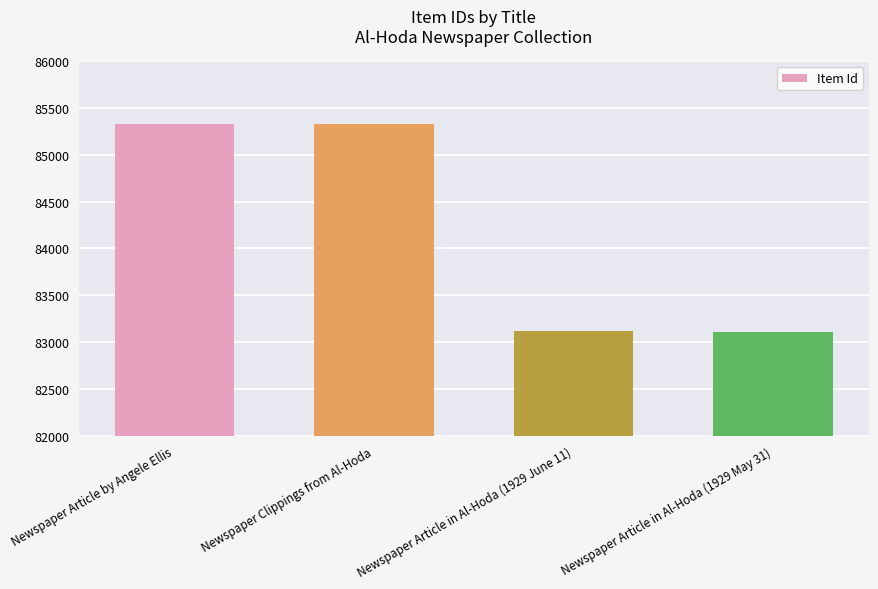

What is the change in value from Newspaper Clippings from Al-Hoda to Newspaper Article in Al-Hoda (1929 June 11)?

-2208